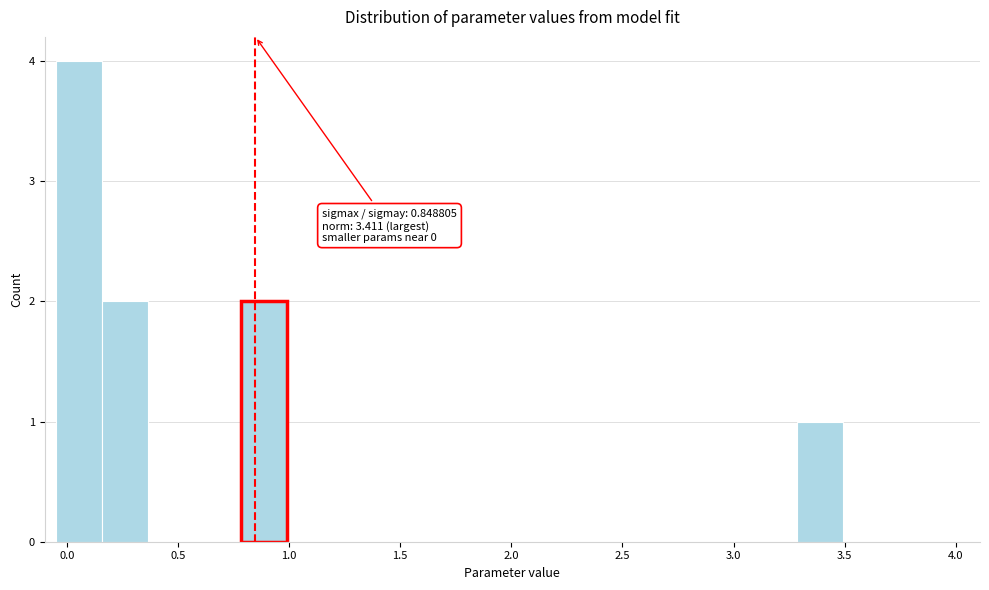

Over which range of the x-axis is the bar tallest?

-0.05 to 0.15